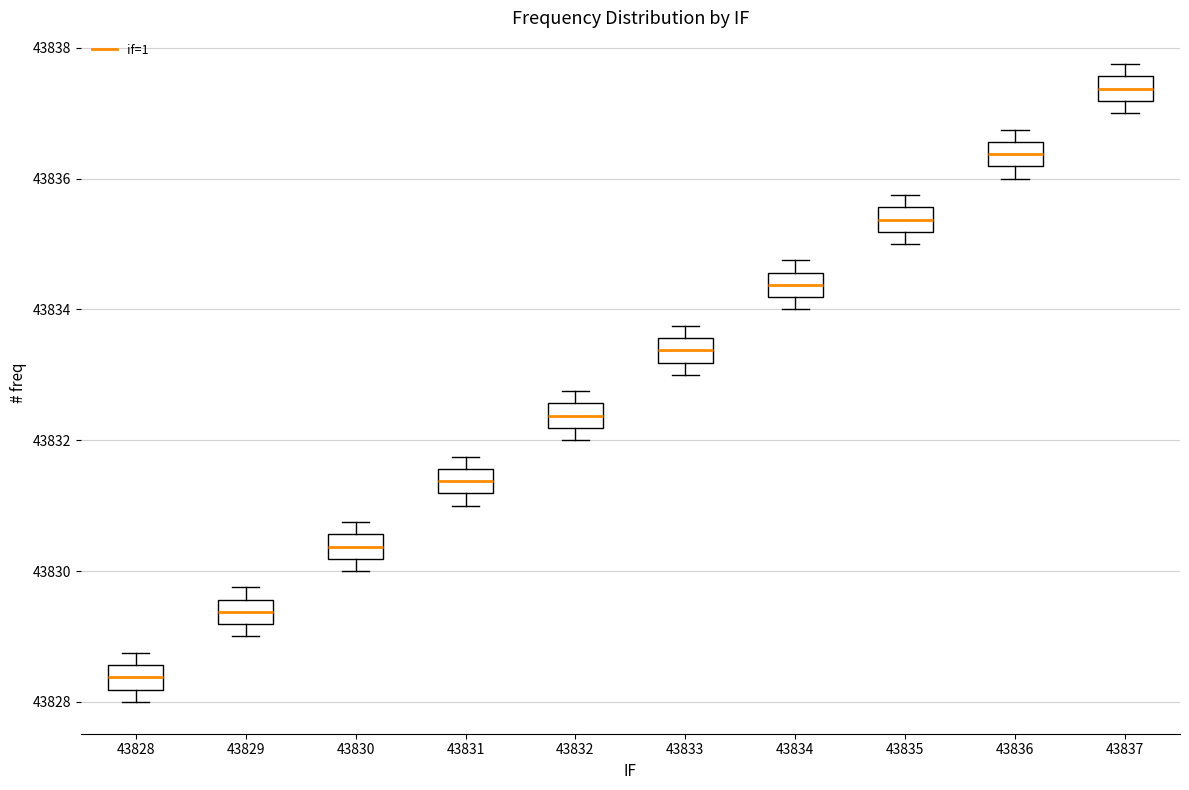

Reading left to right, transcribe this box plot: for each box, give where its median line is, the range the box spans, and where its two whiskers end, as read against the y-axis. The values are not printed on the chart, so give them approximately, as read against the axis.

43828: median 43828.4, box 43828.2 to 43828.6, whiskers 43828.0 to 43828.8
43829: median 43829.4, box 43829.2 to 43829.6, whiskers 43829.0 to 43829.8
43830: median 43830.4, box 43830.2 to 43830.6, whiskers 43830.0 to 43830.8
43831: median 43831.4, box 43831.2 to 43831.6, whiskers 43831.0 to 43831.8
43832: median 43832.4, box 43832.2 to 43832.6, whiskers 43832.0 to 43832.8
43833: median 43833.4, box 43833.2 to 43833.6, whiskers 43833.0 to 43833.8
43834: median 43834.4, box 43834.2 to 43834.6, whiskers 43834.0 to 43834.8
43835: median 43835.4, box 43835.2 to 43835.6, whiskers 43835.0 to 43835.8
43836: median 43836.4, box 43836.2 to 43836.6, whiskers 43836.0 to 43836.8
43837: median 43837.4, box 43837.2 to 43837.6, whiskers 43837.0 to 43837.8